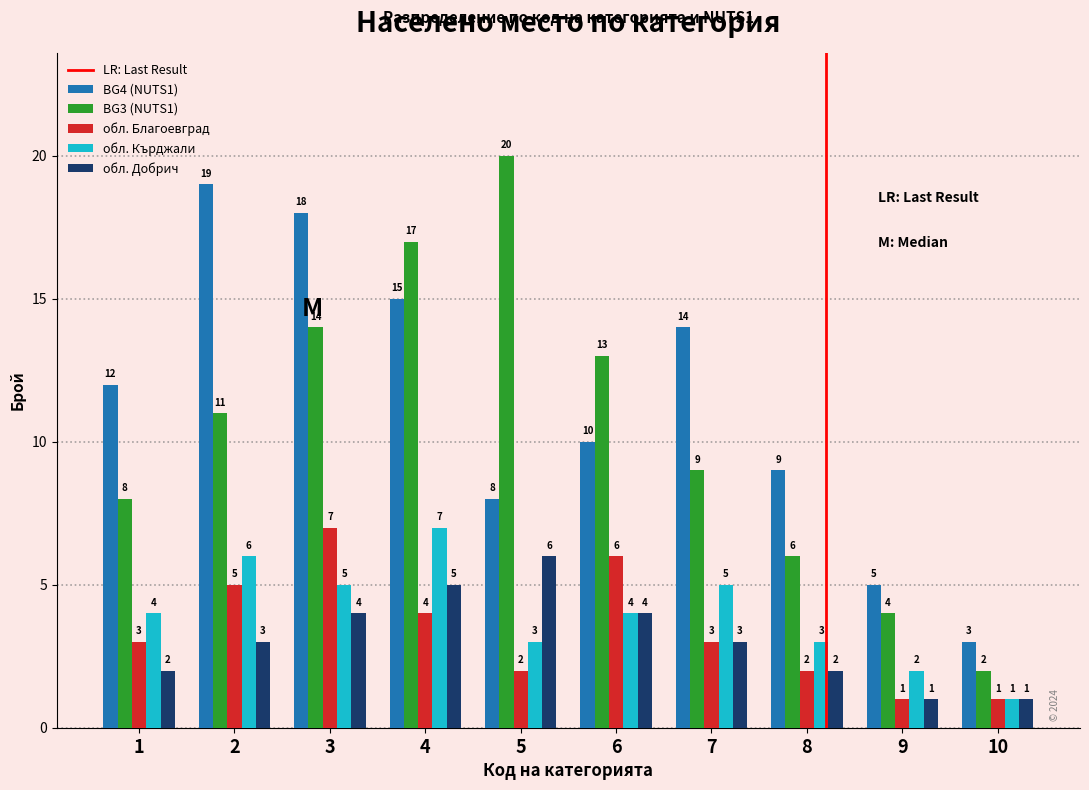

Is it true that обл. Добрич equals 3 at 8?

False